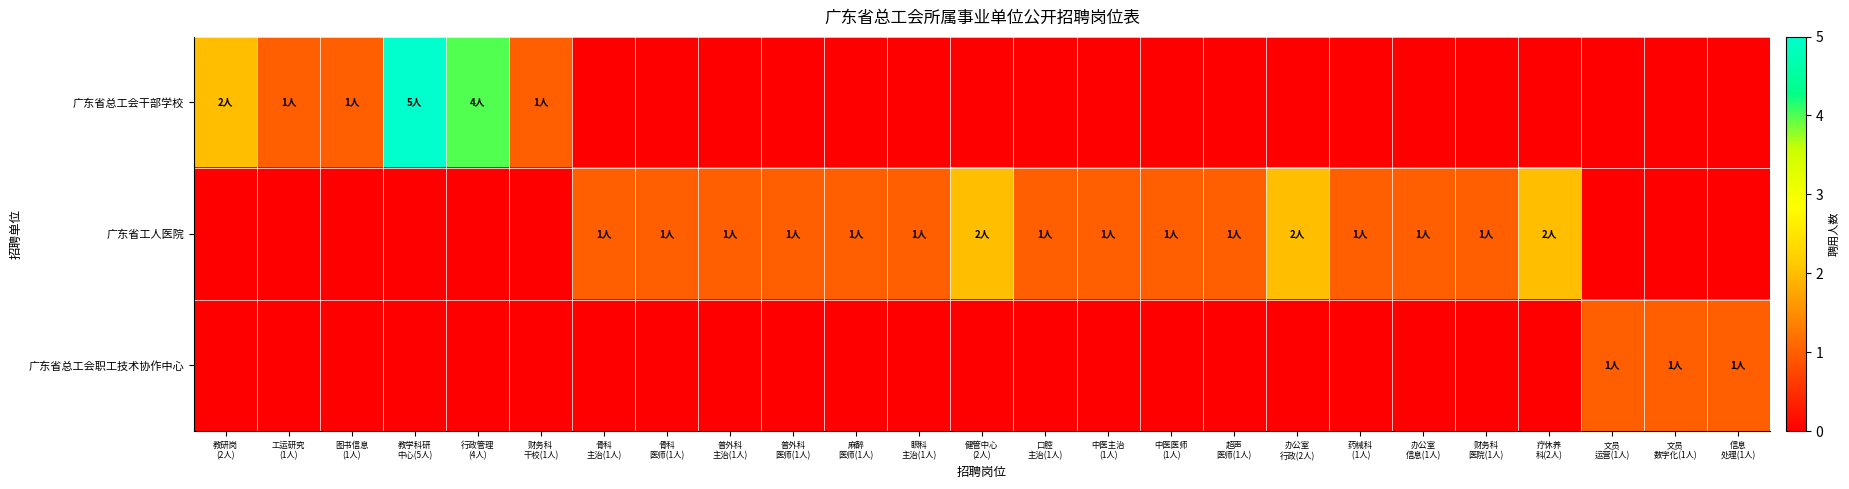

List the series in order of their overall mean, highest first.

广东省工人医院, 广东省总工会干部学校, 广东省总工会职工技术协作中心